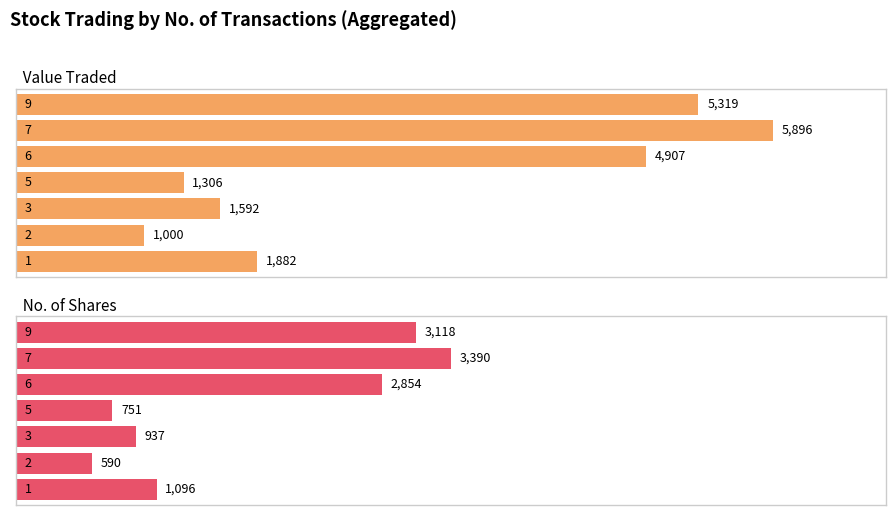

List the series in order of their peak value, lowest first.

No. of Shares, Value Traded